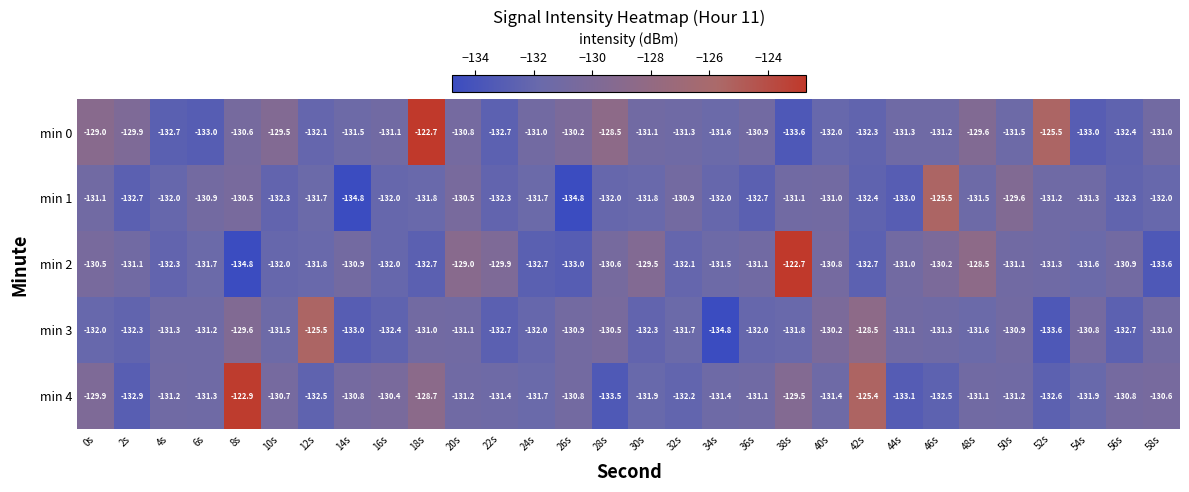

At how many categories does at least one series exceed -130?

16